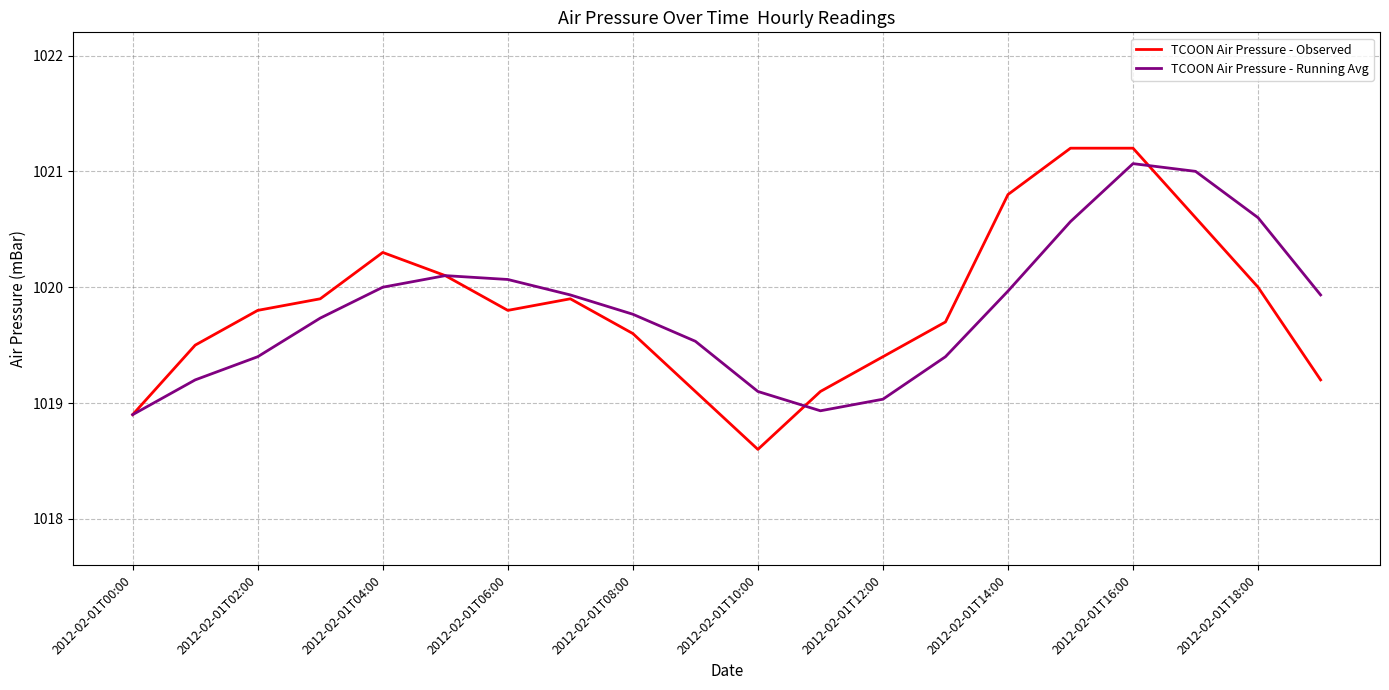

Which series has the widest spread of values?

TCOON Air Pressure - Observed